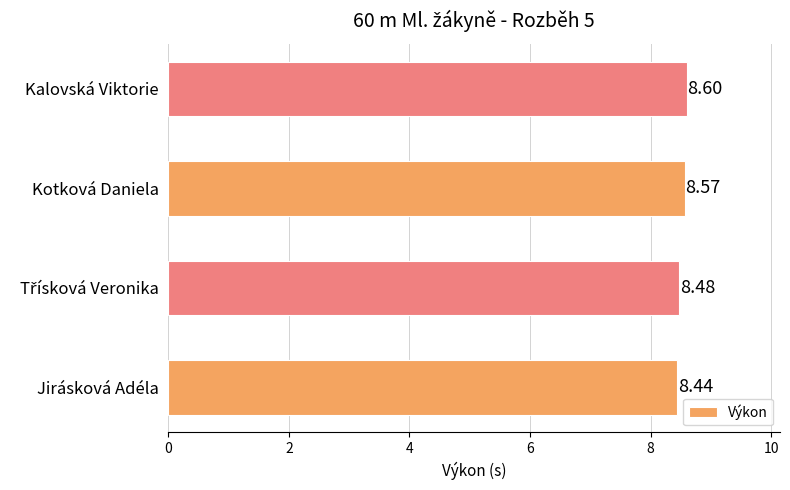

Which category has the highest value across all series?

Kalovská Viktorie